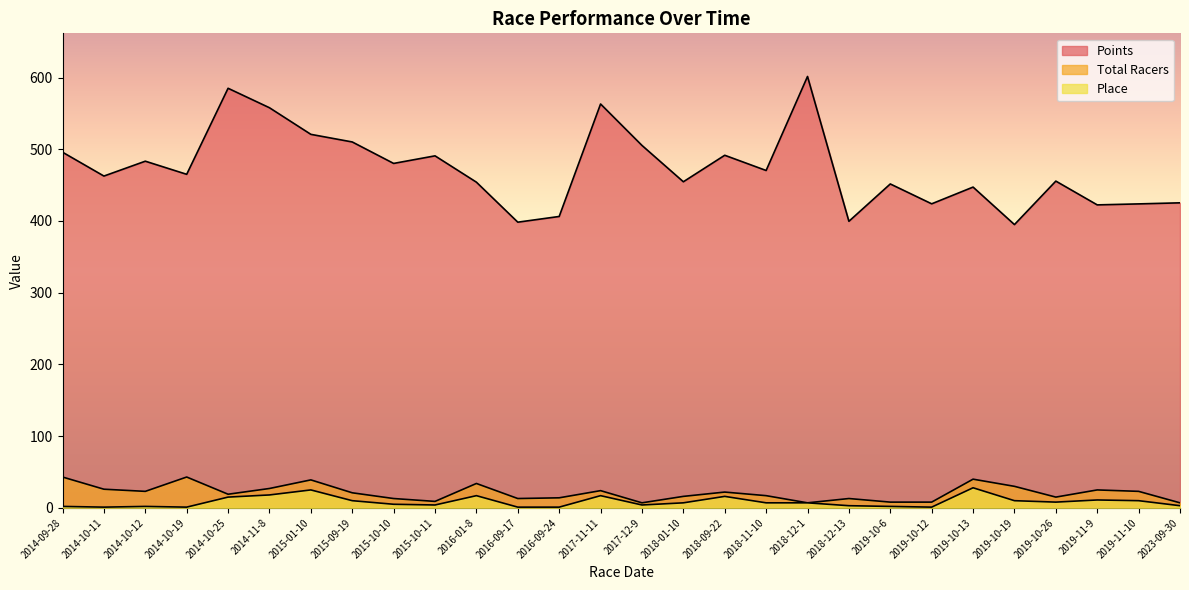

Reading left to right, list all the values displayed in this chart.

Points: 2014-09-28=495.9	2014-10-11=462.7	2014-10-12=483.4	2014-10-19=465.1	2014-10-25=585.1	2014-11-8=557.9	2015-01-10=520.8	2015-09-19=510.2	2015-10-10=480.3	2015-10-11=490.8	2016-01-8=454.1	2016-09-17=398.4	2016-09-24=406.3	2017-11-11=563.2	2017-12-9=505.4	2018-01-10=454.7	2018-09-22=491.7	2018-11-10=470.4	2018-12-1=601.5	2018-12-13=399.6	2019-10-6=451.7	2019-10-12=423.9	2019-10-13=447.3	2019-10-19=395.0	2019-10-26=455.6	2019-11-9=422.5	2019-11-10=423.8	2023-09-30=425.3
Total Racers: 2014-09-28=43.0	2014-10-11=26.0	2014-10-12=23.0	2014-10-19=43.0	2014-10-25=19.0	2014-11-8=27.0	2015-01-10=39.0	2015-09-19=21.0	2015-10-10=13.0	2015-10-11=9.0	2016-01-8=34.0	2016-09-17=13.0	2016-09-24=14.0	2017-11-11=24.0	2017-12-9=7.0	2018-01-10=16.0	2018-09-22=22.0	2018-11-10=17.0	2018-12-1=7.0	2018-12-13=13.0	2019-10-6=8.0	2019-10-12=8.0	2019-10-13=40.0	2019-10-19=30.0	2019-10-26=15.0	2019-11-9=25.0	2019-11-10=23.0	2023-09-30=7.0
Place: 2014-09-28=2.0	2014-10-11=1.0	2014-10-12=2.0	2014-10-19=1.0	2014-10-25=15.0	2014-11-8=18.0	2015-01-10=25.0	2015-09-19=10.0	2015-10-10=5.0	2015-10-11=4.0	2016-01-8=17.0	2016-09-17=1.0	2016-09-24=1.0	2017-11-11=17.0	2017-12-9=4.0	2018-01-10=7.0	2018-09-22=16.0	2018-11-10=7.0	2018-12-1=7.0	2018-12-13=3.0	2019-10-6=2.0	2019-10-12=1.0	2019-10-13=28.0	2019-10-19=10.0	2019-10-26=8.0	2019-11-9=11.0	2019-11-10=10.0	2023-09-30=3.0